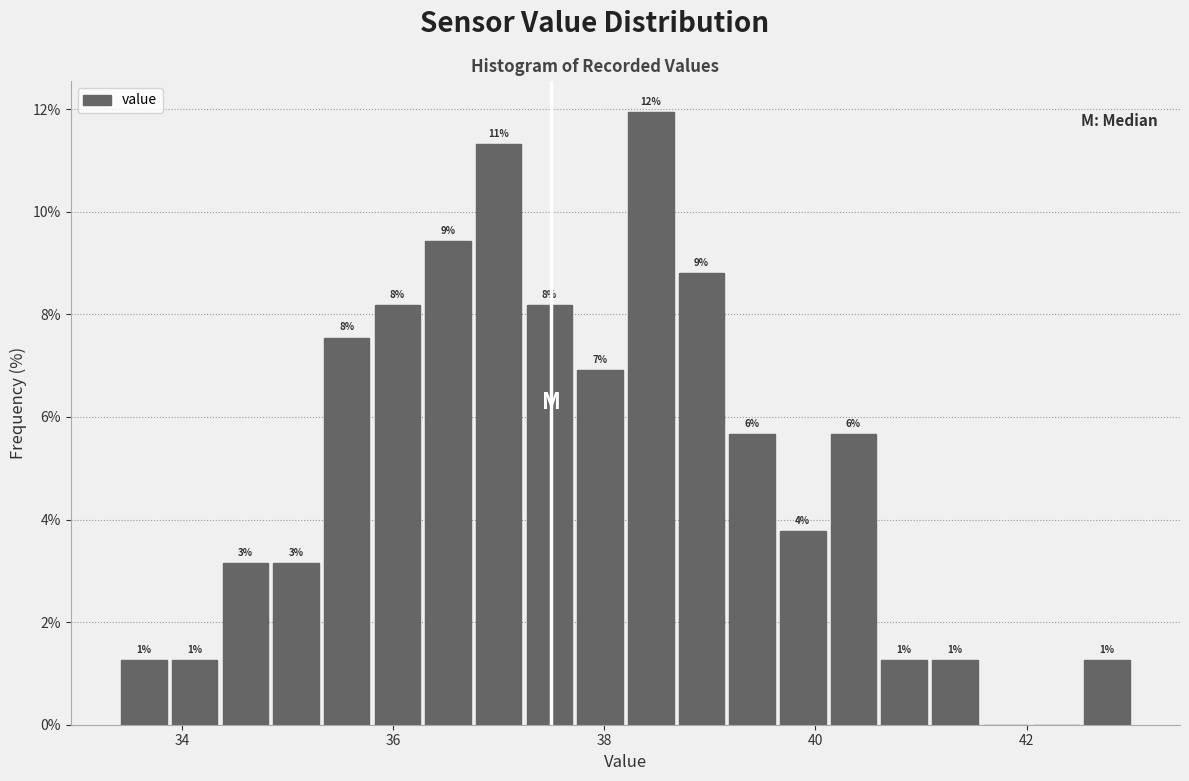

Read against the x-axis, roughly where is the centre of the tallest bar?

38.4